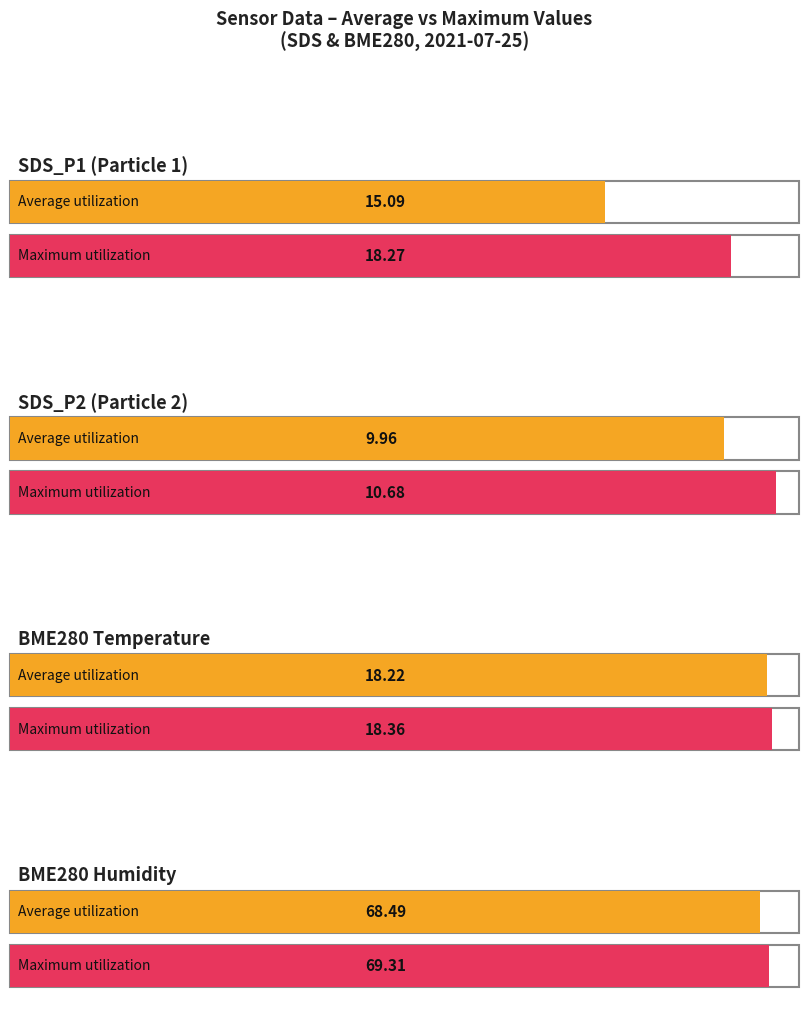

The value of SDS_P2 at 00:08 is 6.6. True or false?

False